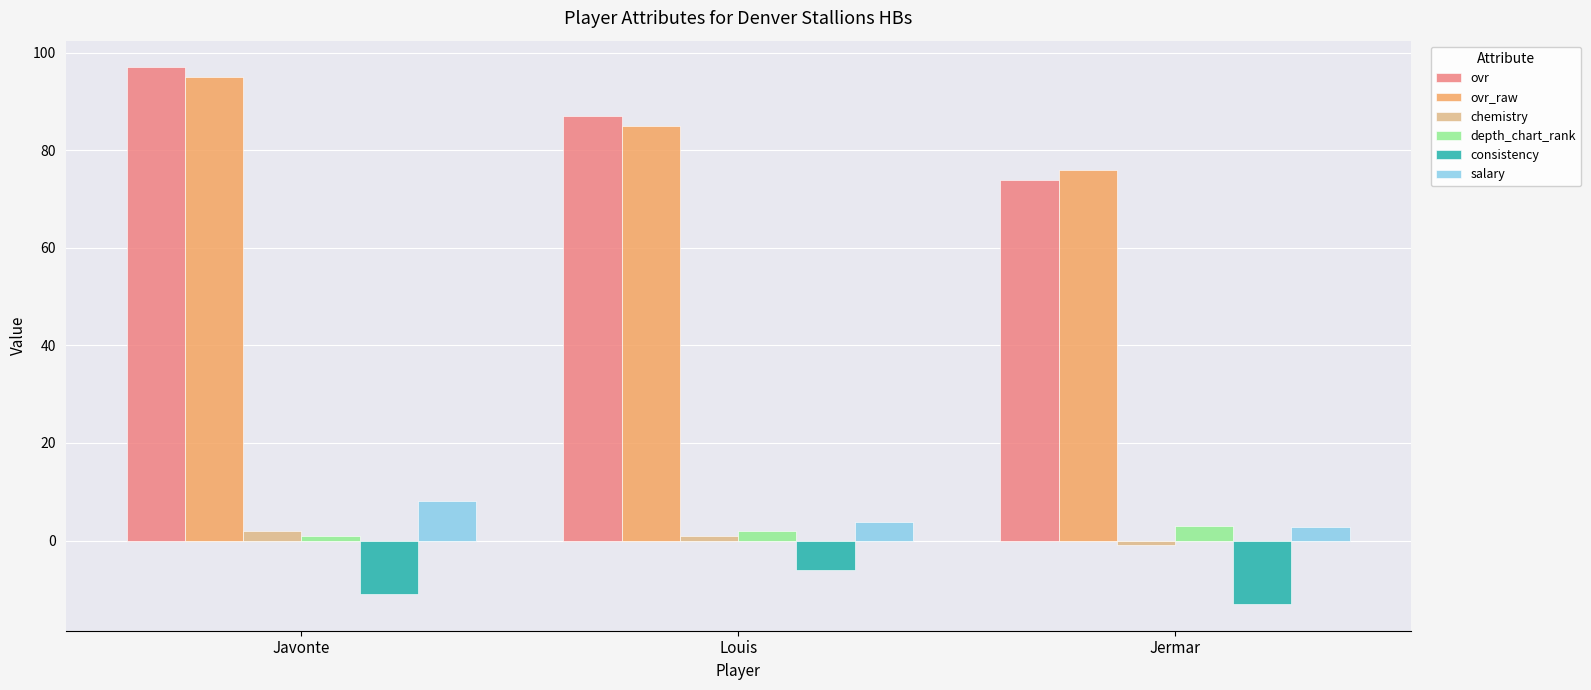

How many categories are shown in the chart?

3